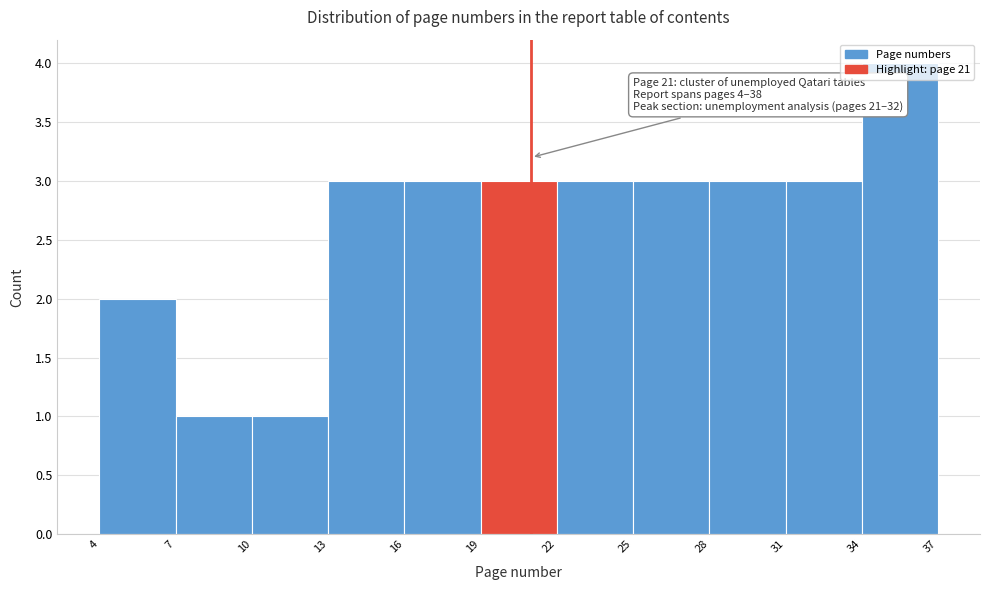

Over which range of the x-axis is the bar tallest?

34 to 37